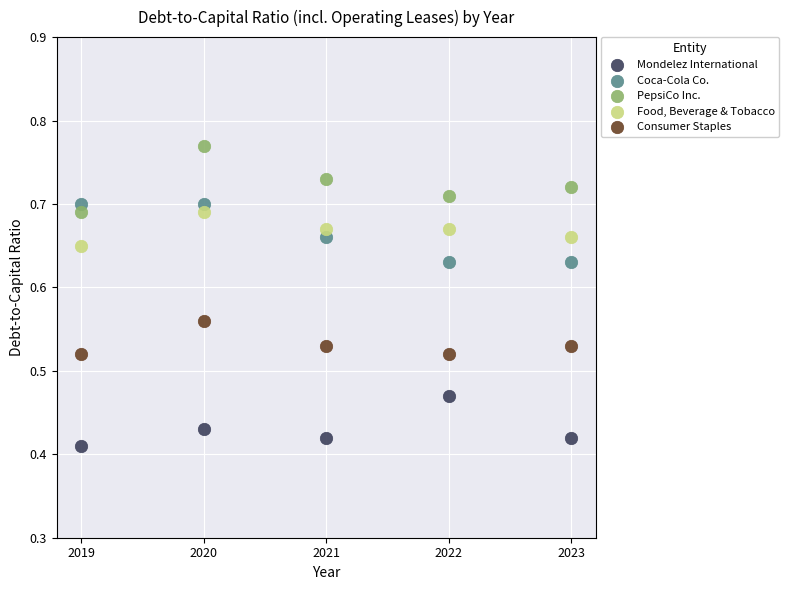

Across all data points, what is the range of X values (max minus min)?

4.0